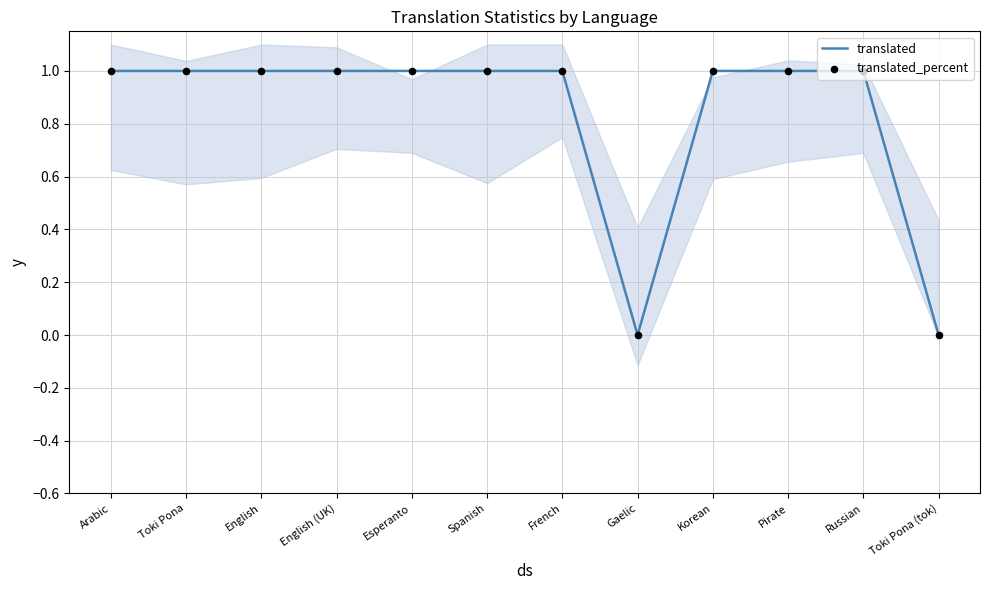

Which series has the largest Y range (max minus min)?

translated